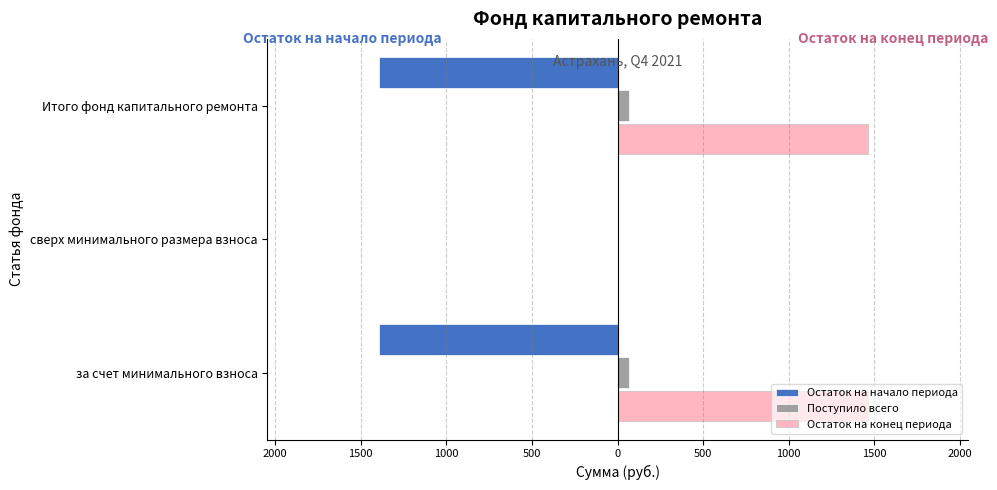

What are all the series names shown in the legend?

Остаток на начало периода, Поступило всего, Остаток на конец периода